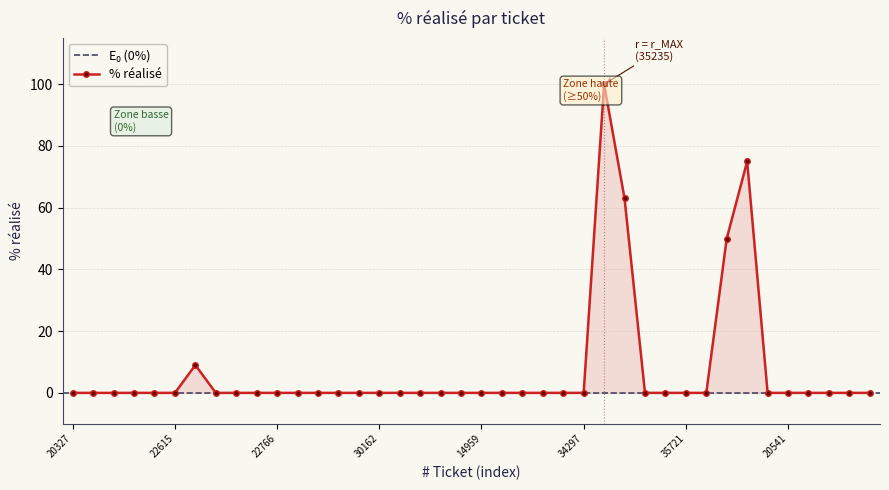

List the labels in order of value, smallest first.

20327, 9862, 9864, 35593, 29433, 22615, 26314, 22200, 17397, 22766, 29857, 11498, 28361, 28446, 30162, 32164, 34618, 34619, 35544, 14959, 20574, 35269, 28576, 30759, 34297, 35681, 35720, 35721, 35725, 20223, 20541, 21903, 25190, 25883, 32729, 15780, 35779, 35595, 35830, 35235